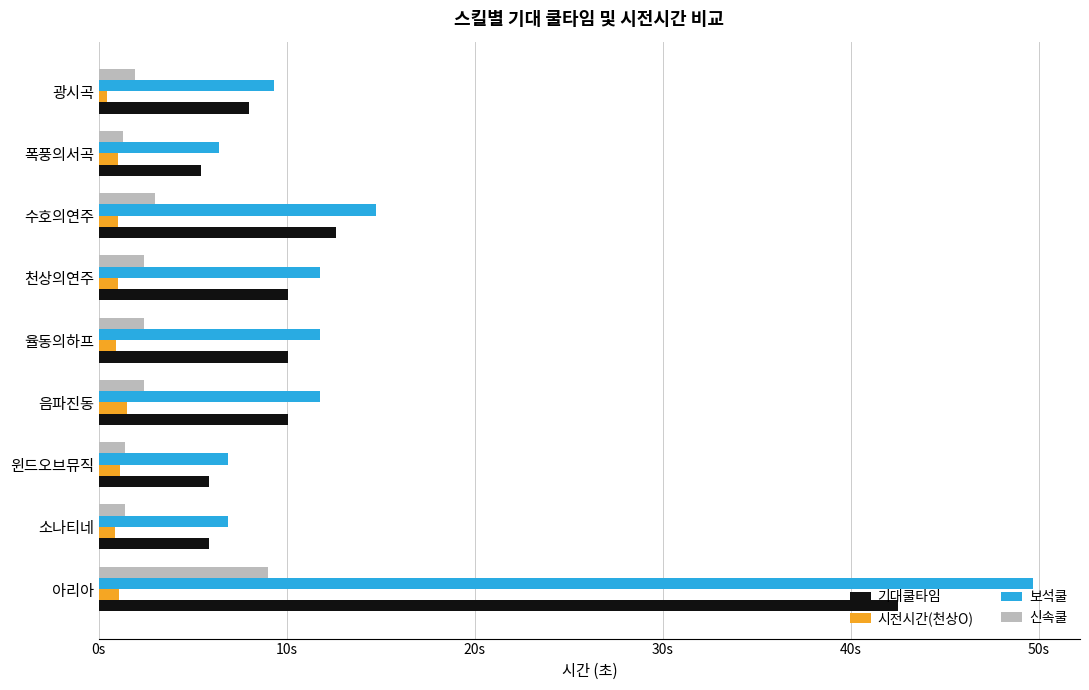

At which category does the chart reach its peak across all series?

아리아